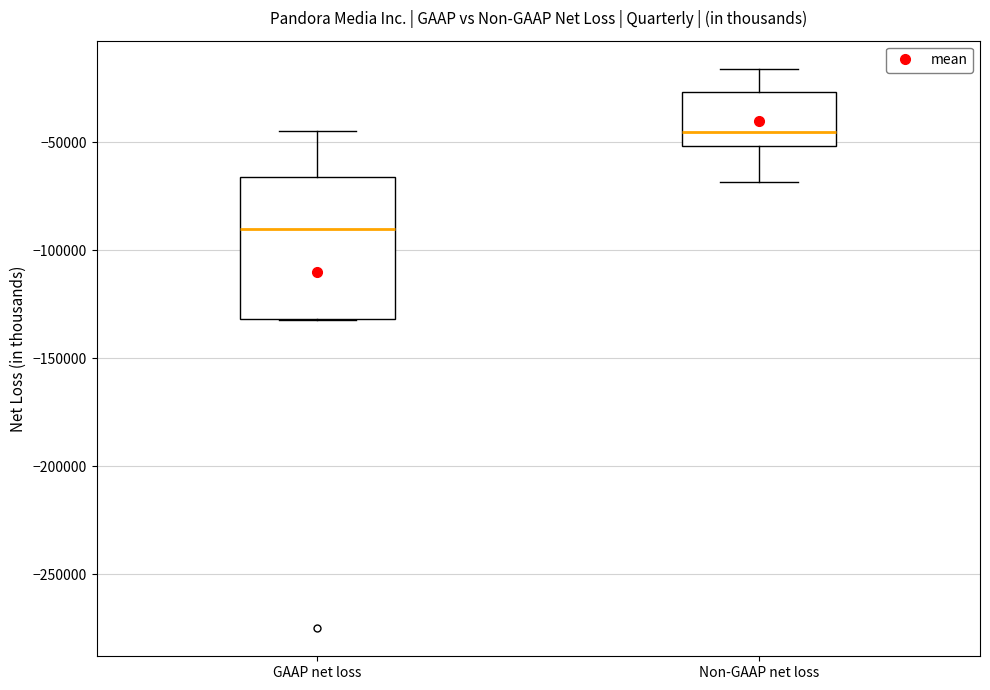

Reading left to right, read every box against the y-axis: the position of its median line, the range the box covers, and the ends of its whiskers. The values are not printed on the chart, so give them approximately, as read against the axis.

GAAP net loss: median -90000, box -130000 to -65000, whiskers -130000 to -45000
Non-GAAP net loss: median -45000, box -50000 to -25000, whiskers -70000 to -15000